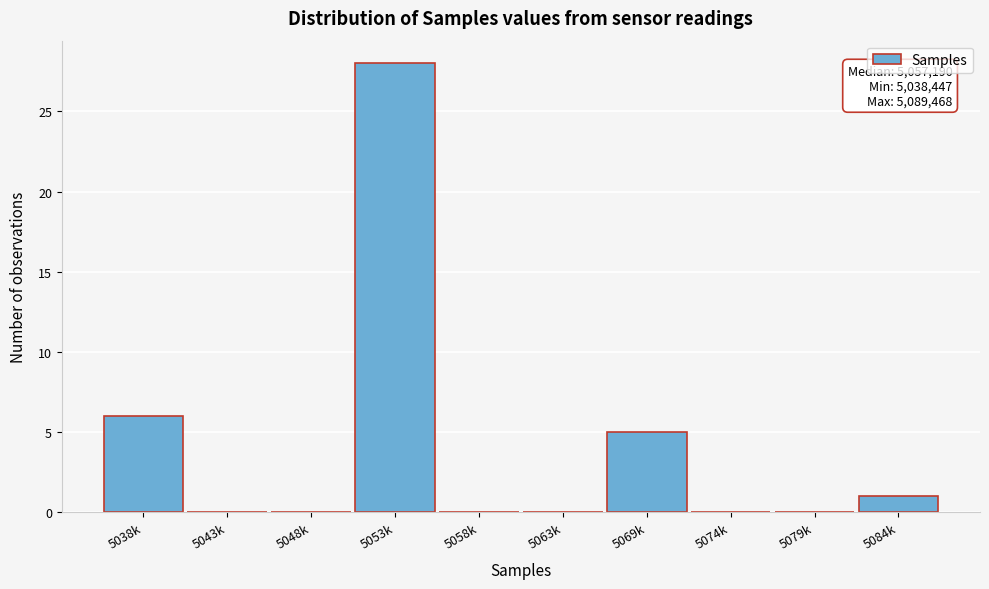

Reading left to right, list all the values displayed in this chart.

5038k=6	5043k=0	5048k=0	5053k=28	5058k=0	5063k=0	5069k=5	5074k=0	5079k=0	5084k=1